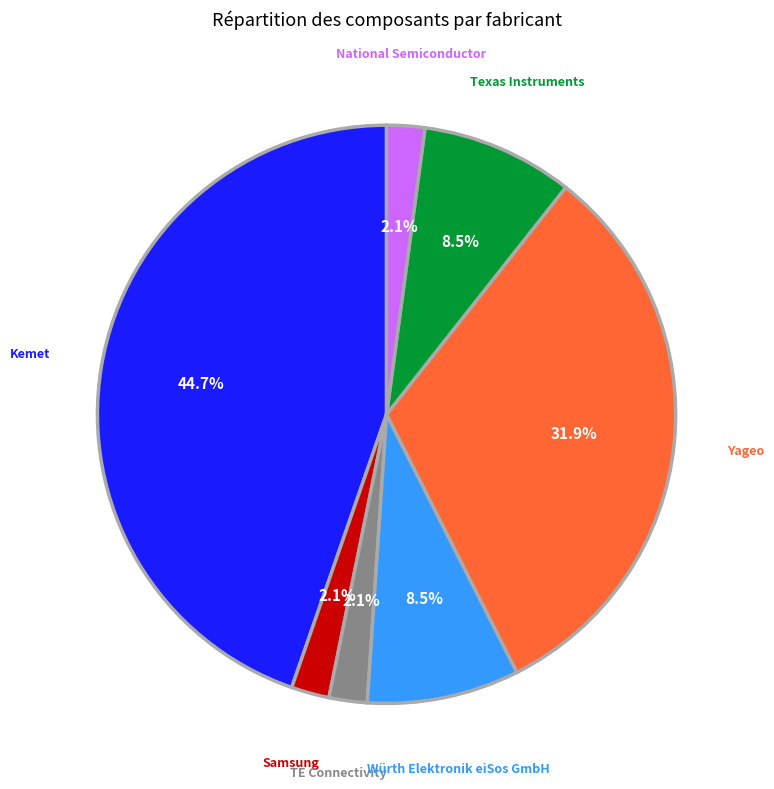

Which slice is the largest?

Kemet